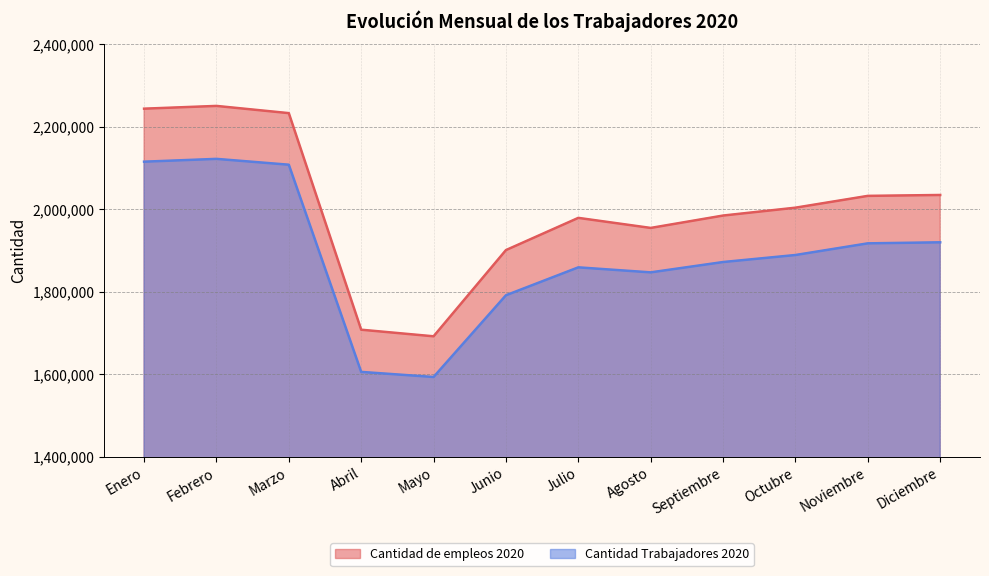

Which has a higher value, Septiembre or Julio?

Septiembre